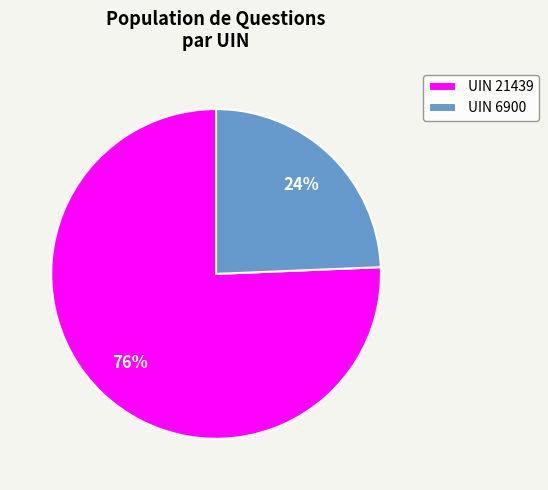

Is there any slice that represents more than half of the pie?

Yes